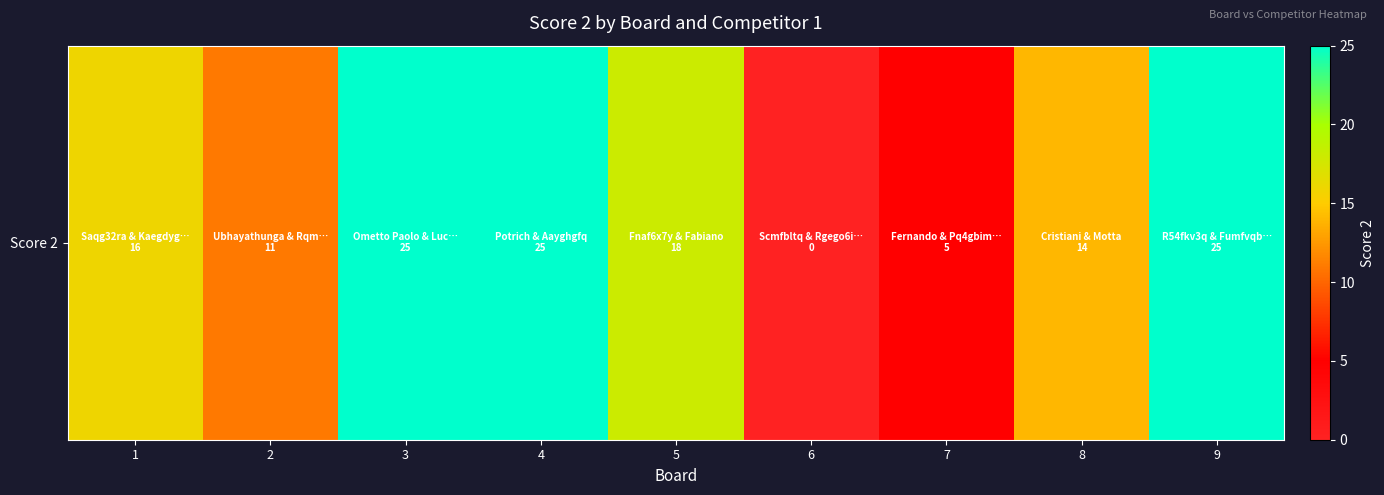

List the labels in order of value, smallest first.

6, 7, 2, 8, 1, 5, 3, 4, 9